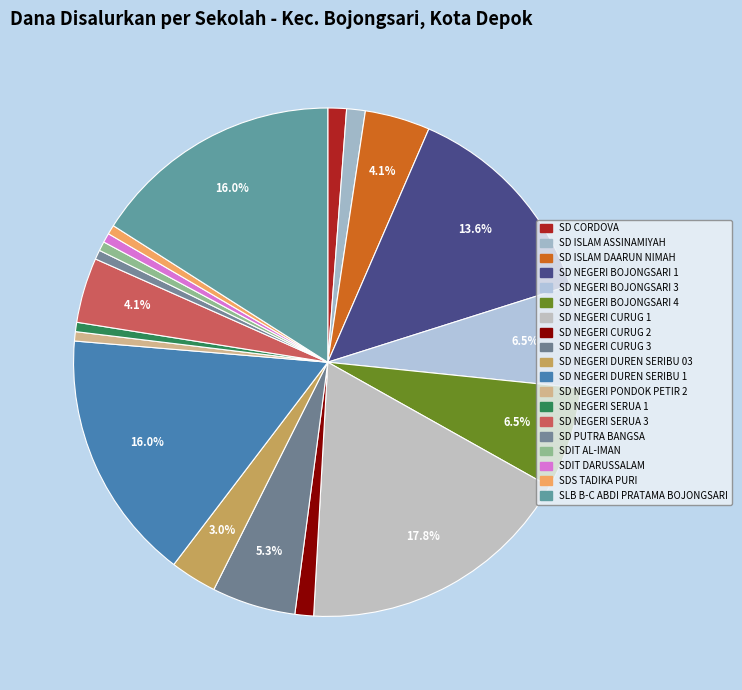

Count the number of slices in the pie.

19